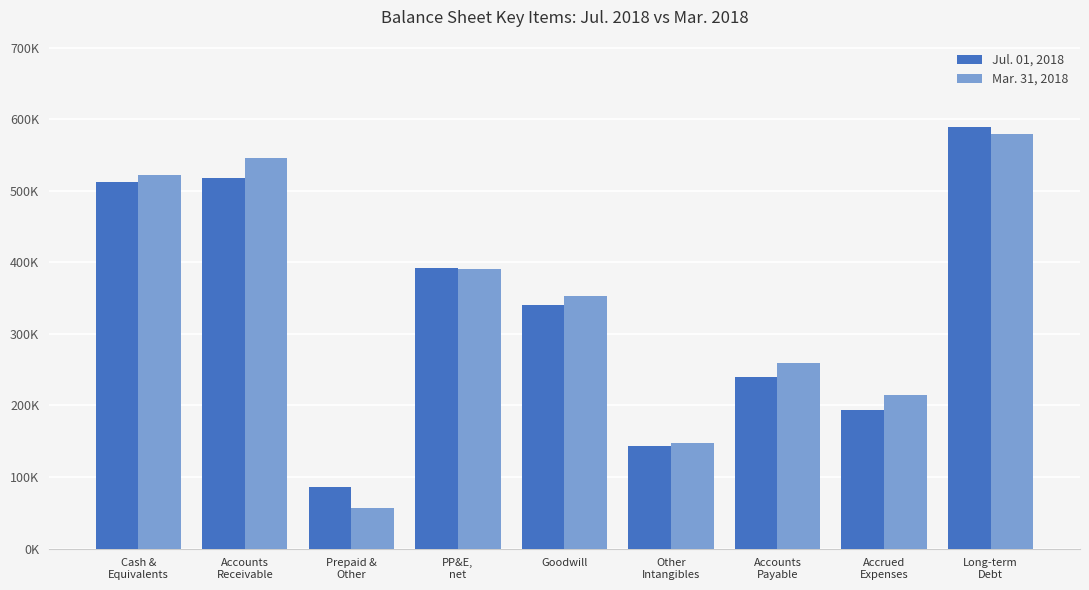

Read the Jul. 01, 2018 value at Accounts
Payable, to the nearest 50.

239900